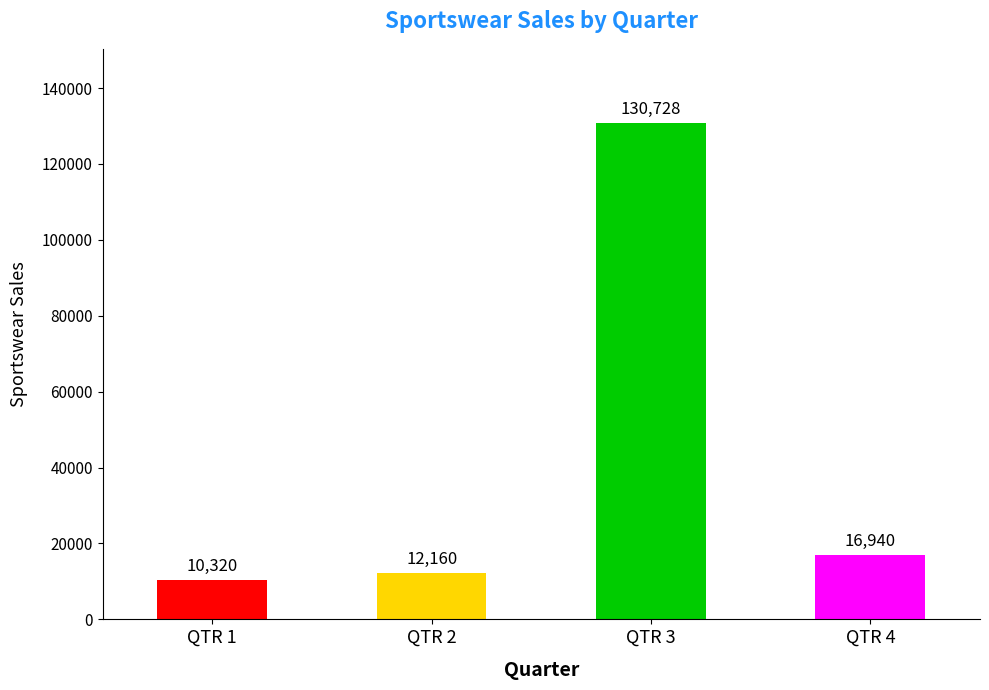

At which category does the chart reach its peak across all series?

QTR 3